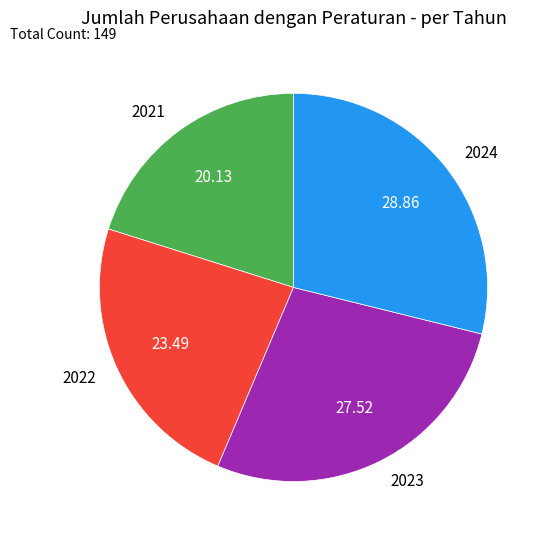

Is the sum of 2023 and 2024 greater than half?

Yes